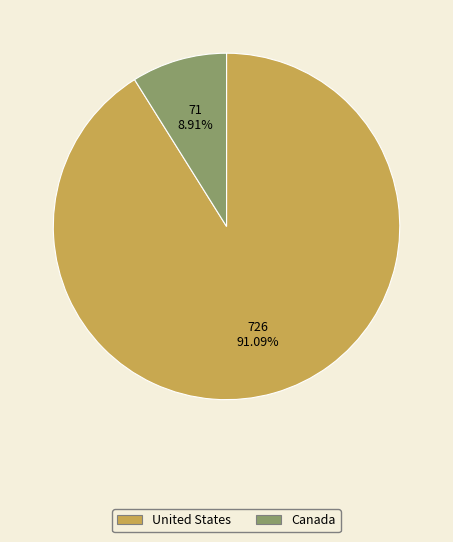

What percentage is the United States slice, to the nearest percent?

91%